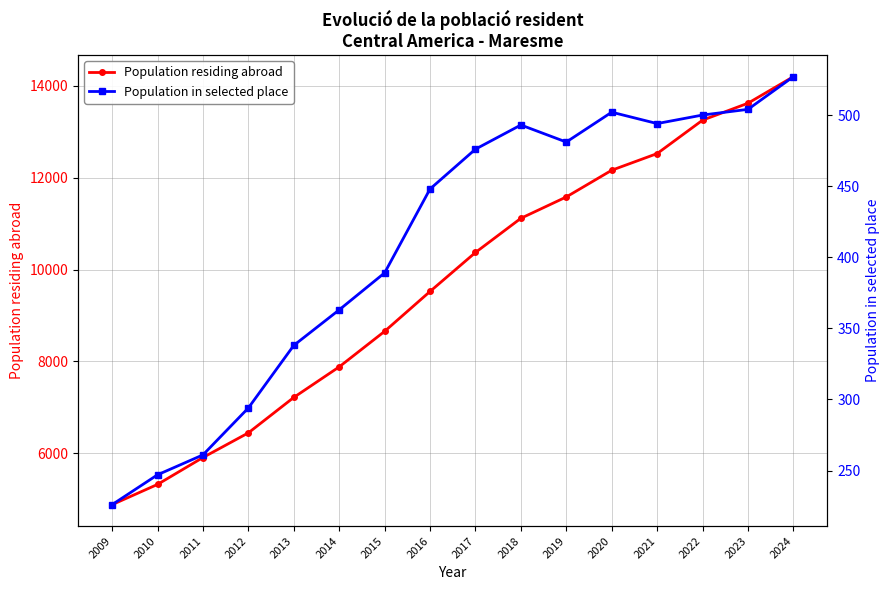

Which series changed the most between 2017 and 2015?

Population residing abroad